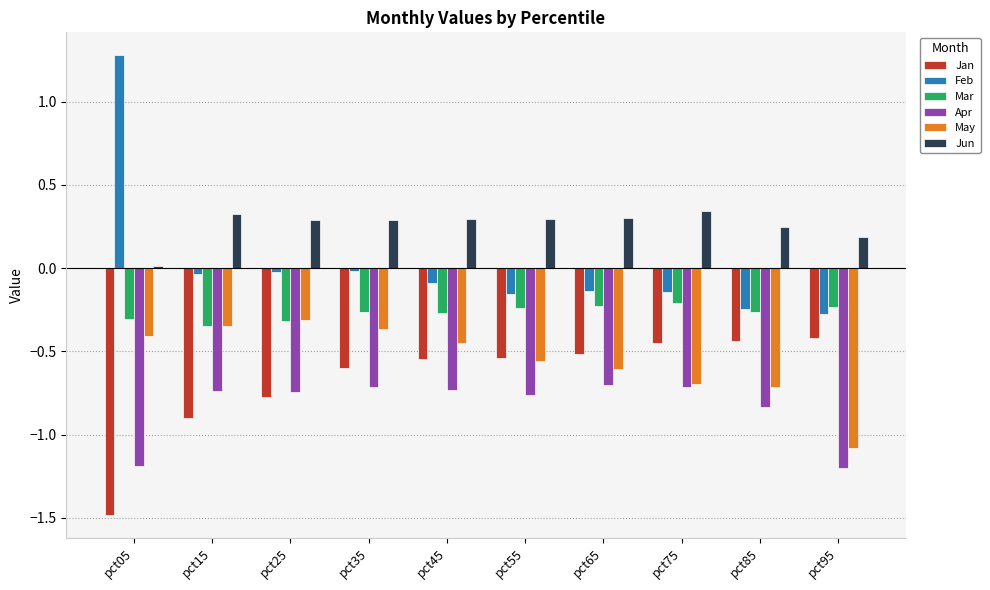

What is the total value across all series at pct45?

-1.8